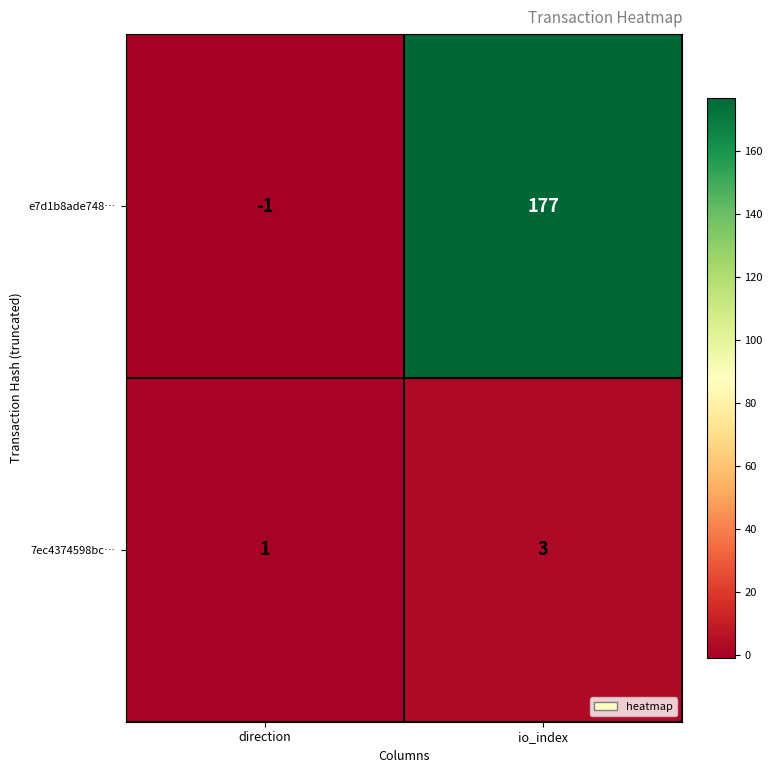

Count the number of categories in the chart.

2